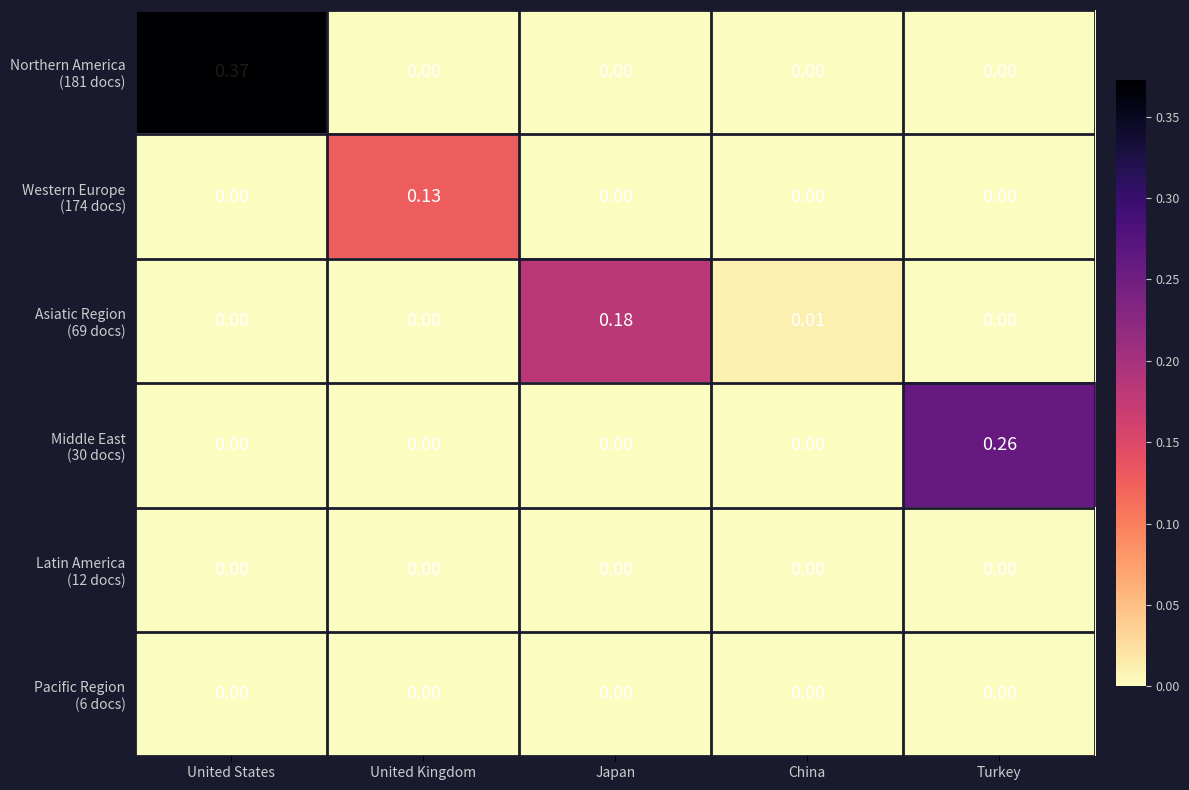

At which category is the sum across all series the highest?

United States